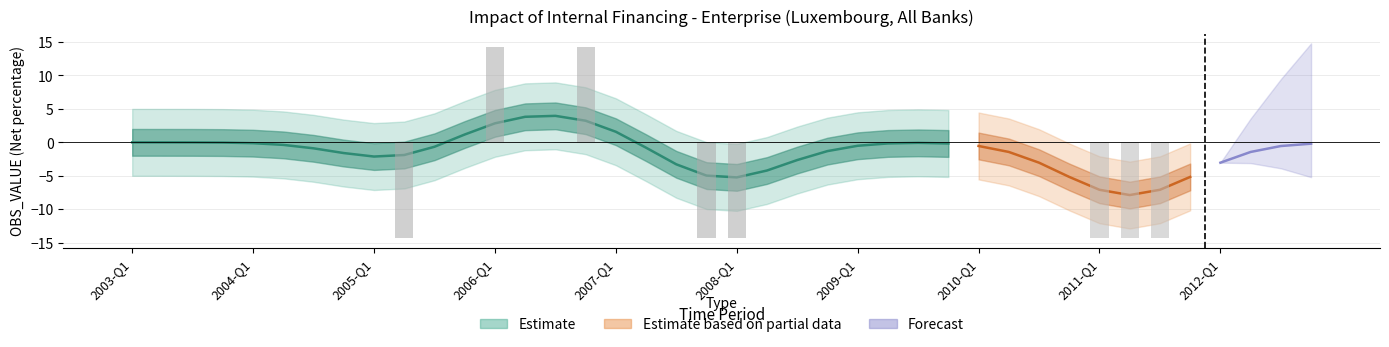

How many values are above zero?

2